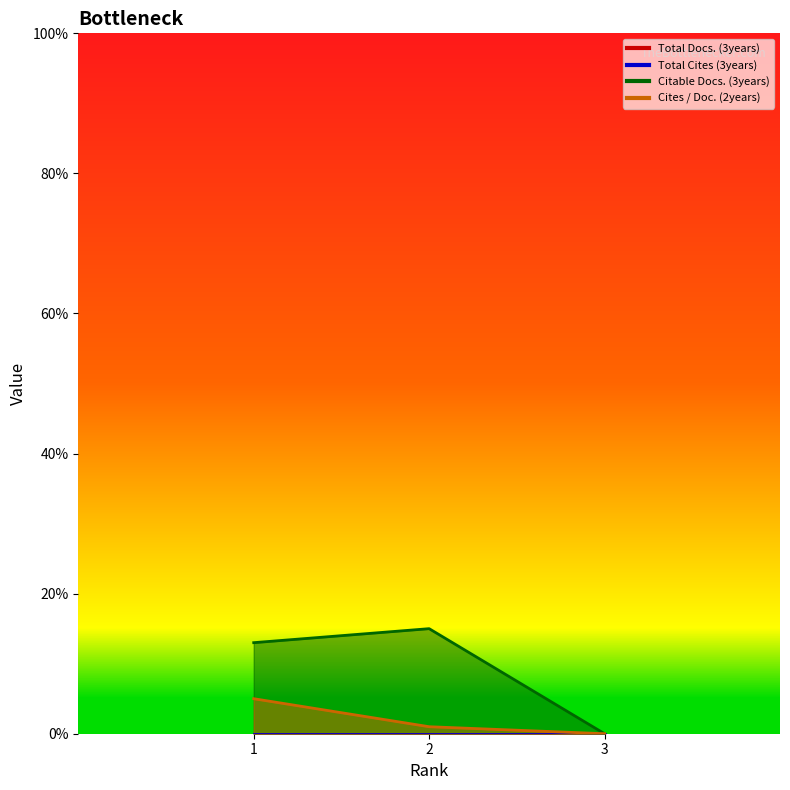

Where does the Citable Docs. (3years) series first go above 13?

2